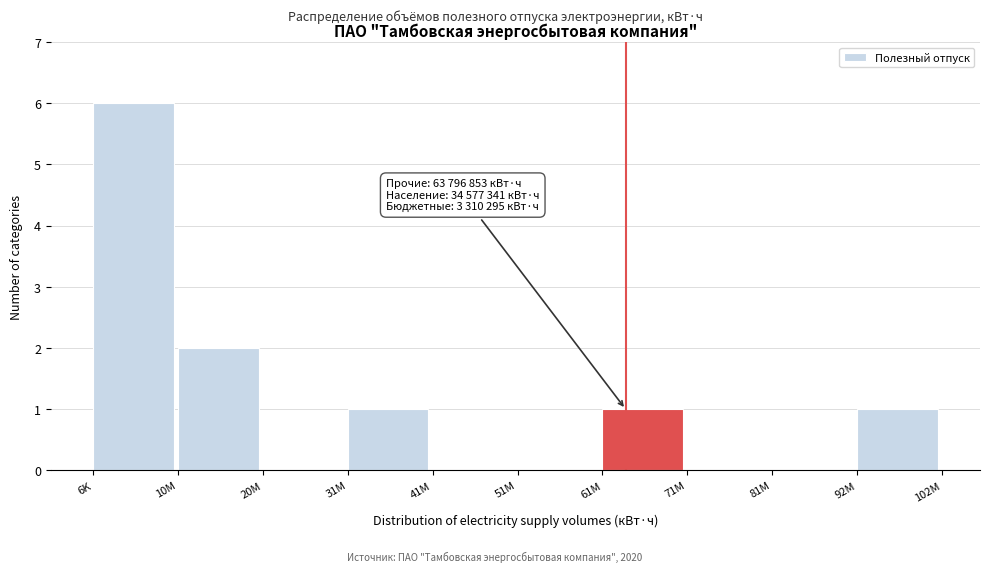

Reading right to left, transcribe all the data shown in this chart.

92M=1	81M=0	71M=0	61M=1	51M=0	41M=0	31M=1	20M=0	10M=2	6K=6